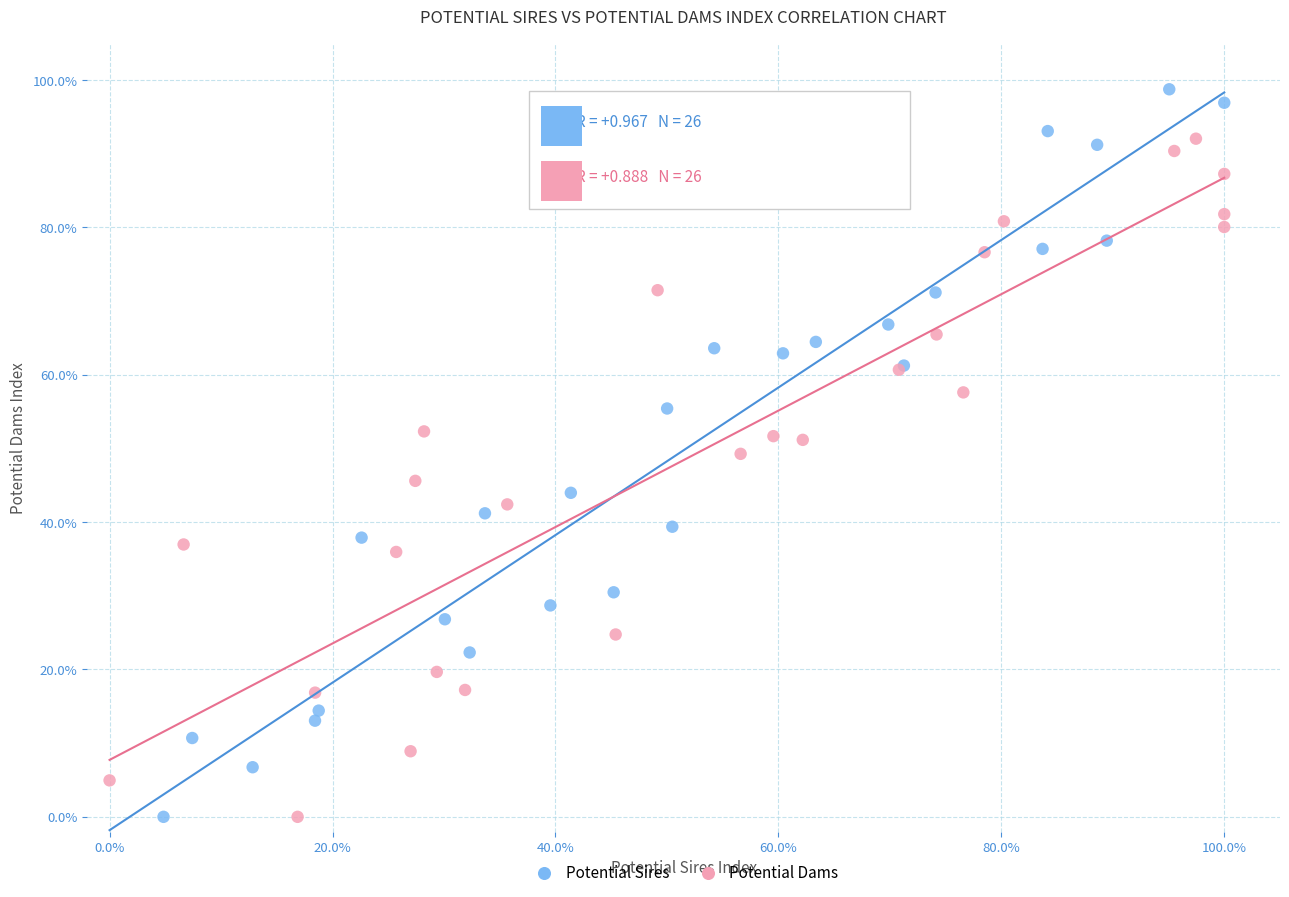

Which series has the largest Y range (max minus min)?

Potential Sires